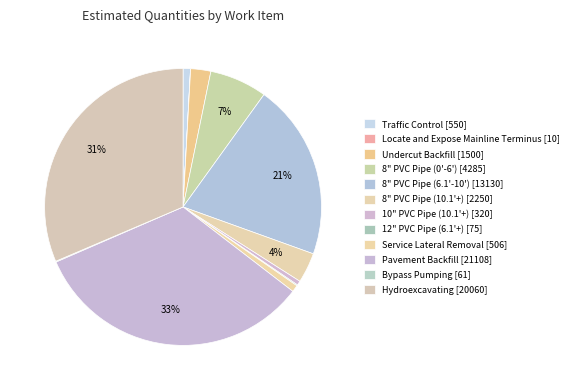

Count the number of slices in the pie.

12